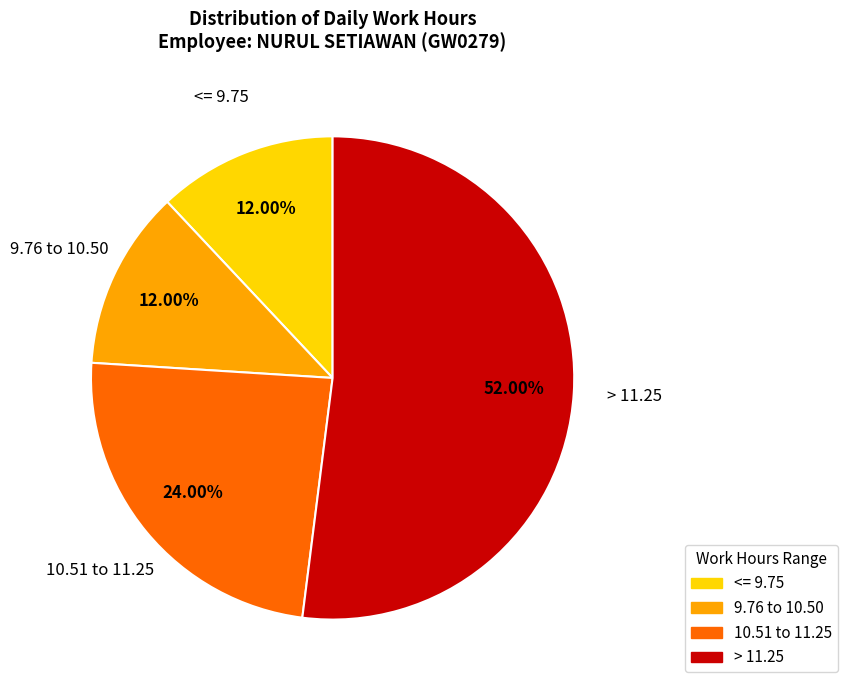

Combined, do > 11.25 and 9.76 to 10.50 account for over 50%?

Yes